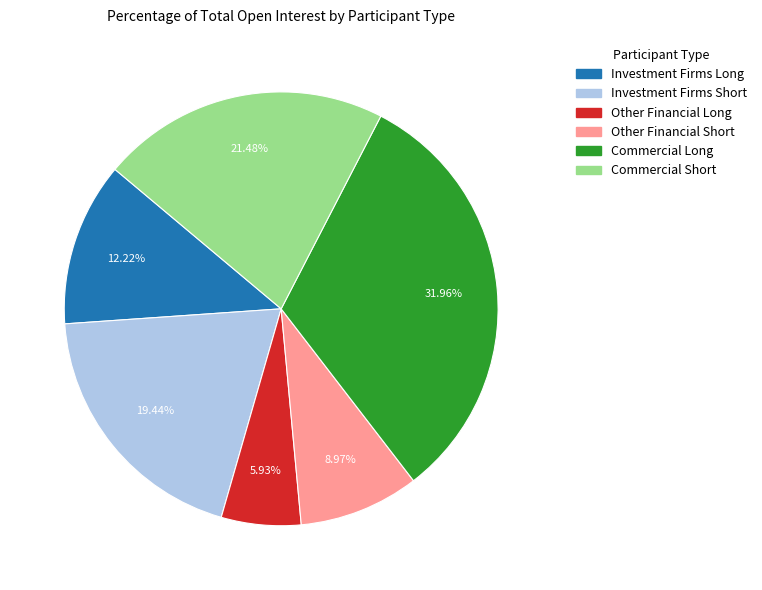

Does any single category account for the majority?

No